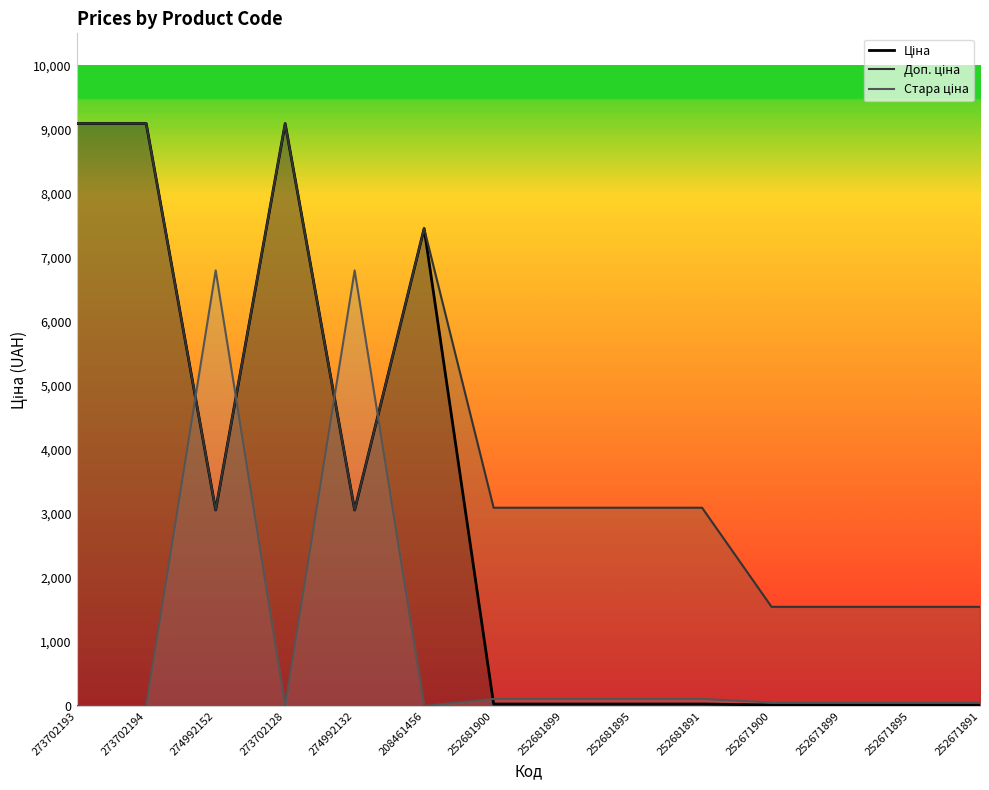

Where is the first local minimum for Доп. ціна?

274992152